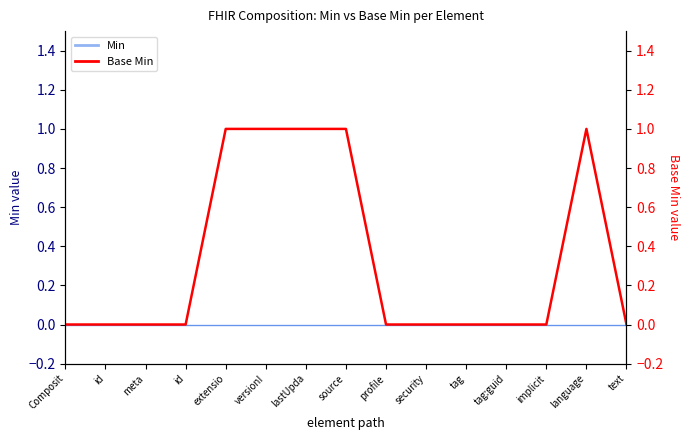

How many values exceed 0?

5